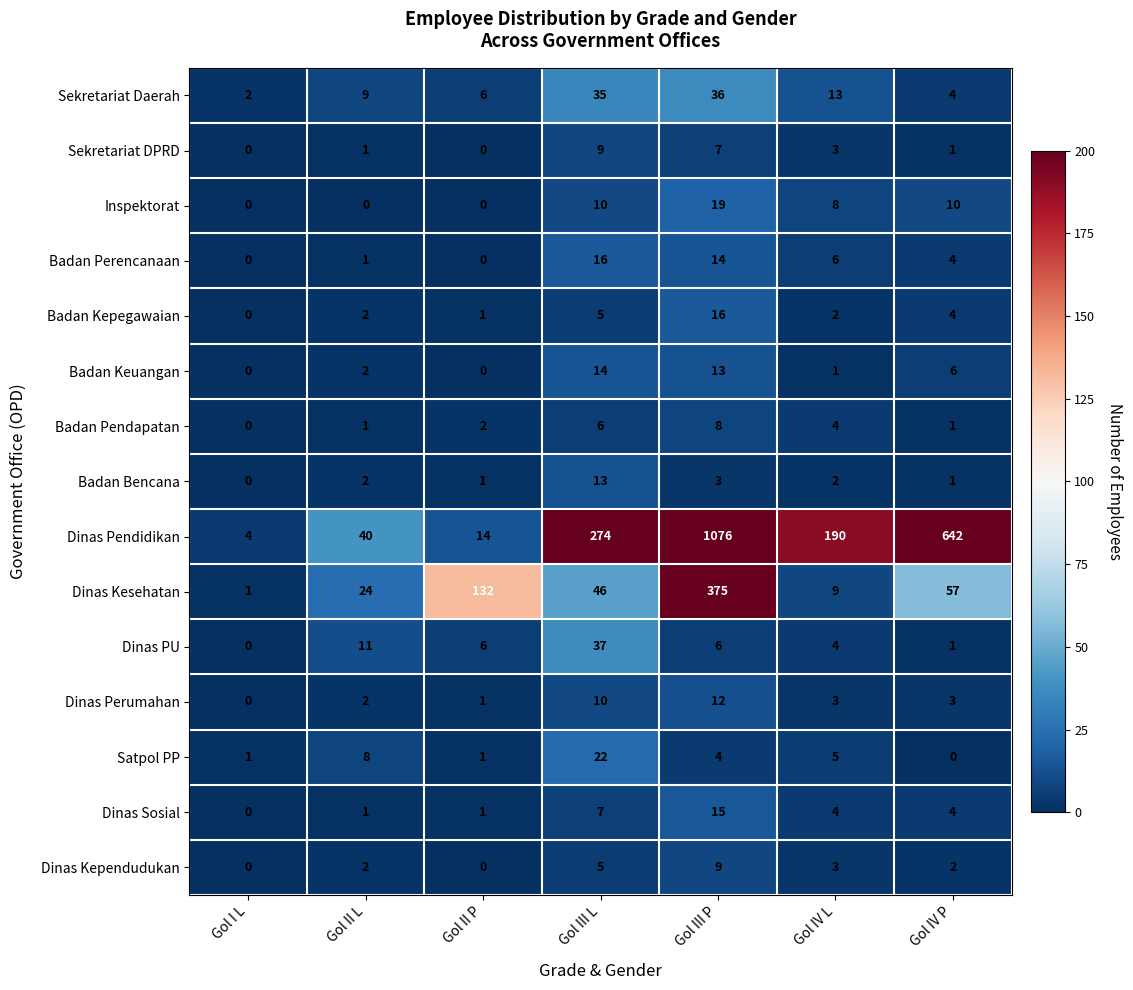

At which label is Badan Bencana closest to 6?

Gol III P